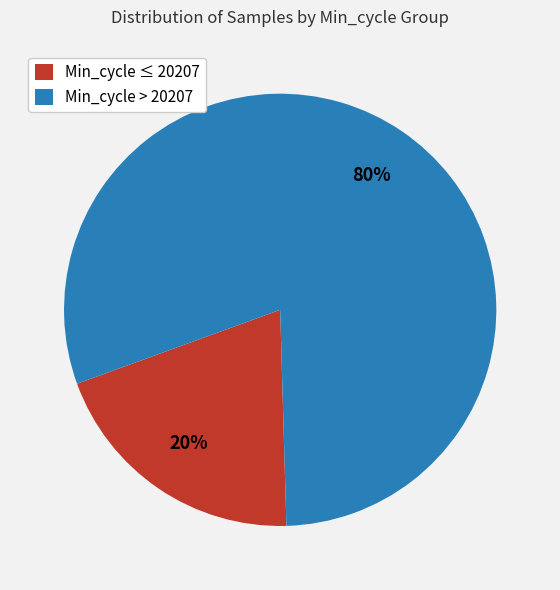

Is it true that Min_cycle ≤ 20207 is 20% of the pie?

True